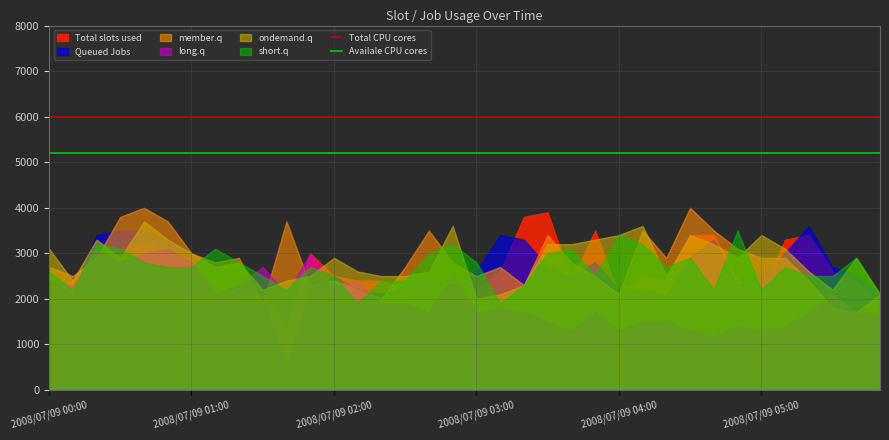

Which category has the highest value in the Availale CPU cores series?

2008/07/09 00:00